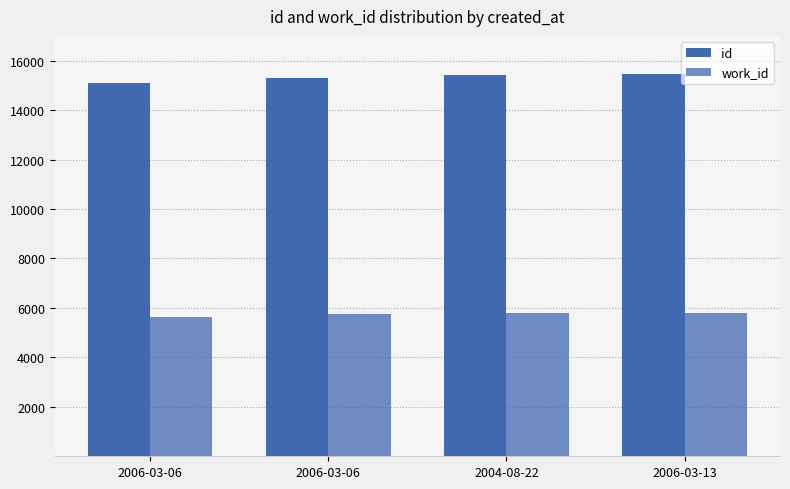

Is the value of id at 2006-03-13 greater than the value of work_id at 2004-08-22?

Yes